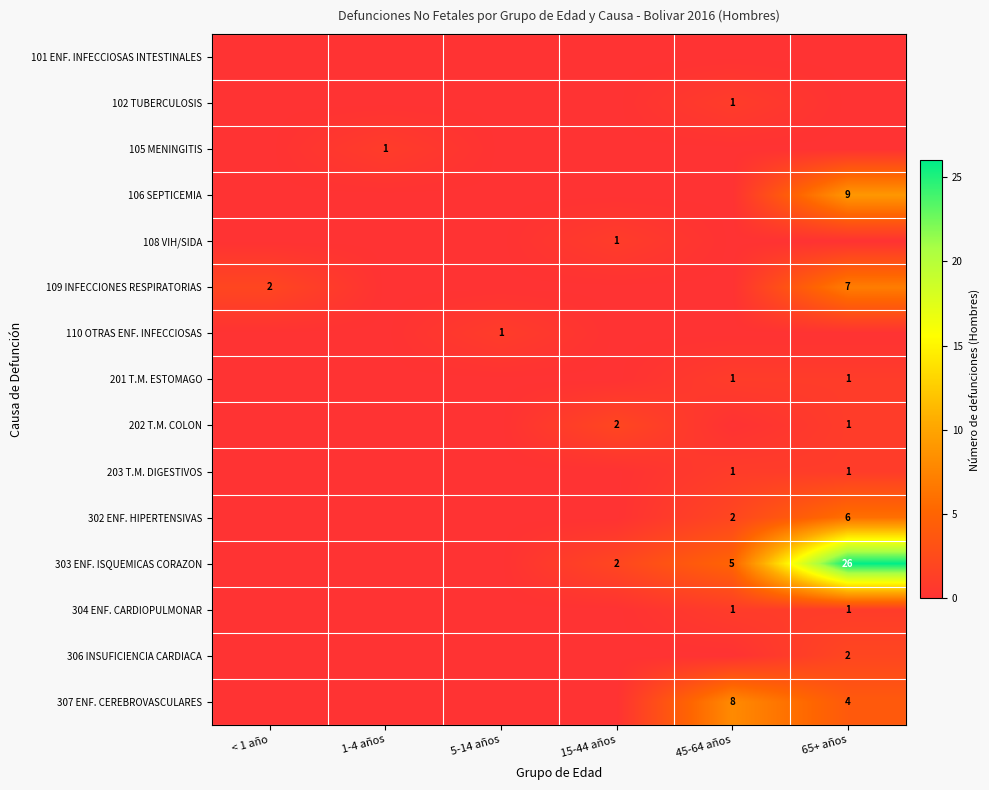

True or false: 102 TUBERCULOSIS has a value of 2 at 45-64 años.

False